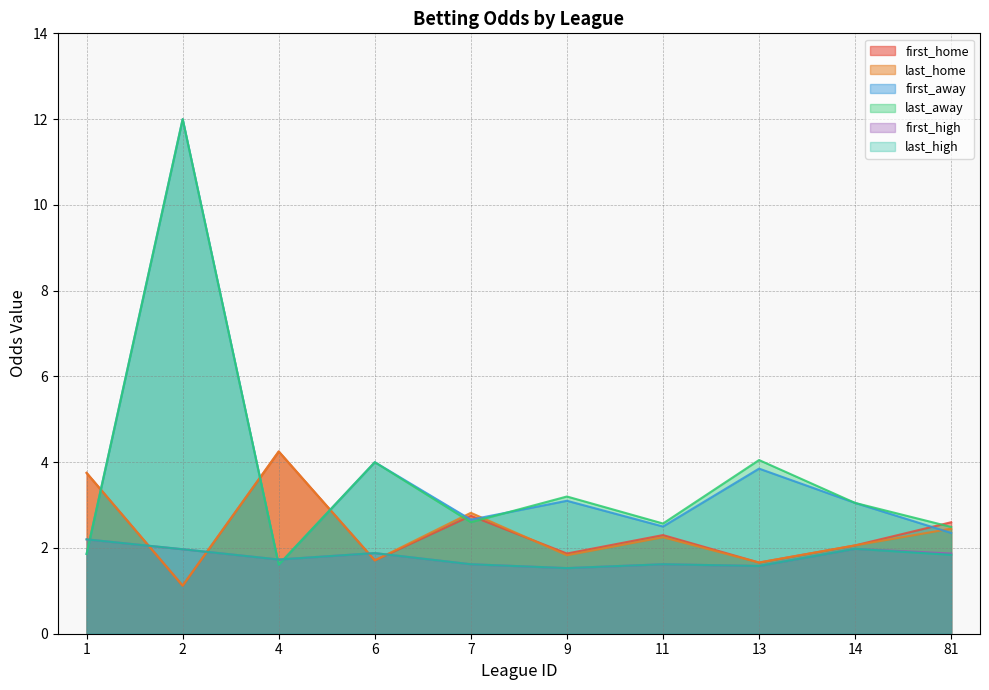

What is the difference between the second highest and second lowest values in the last_high series?

0.4